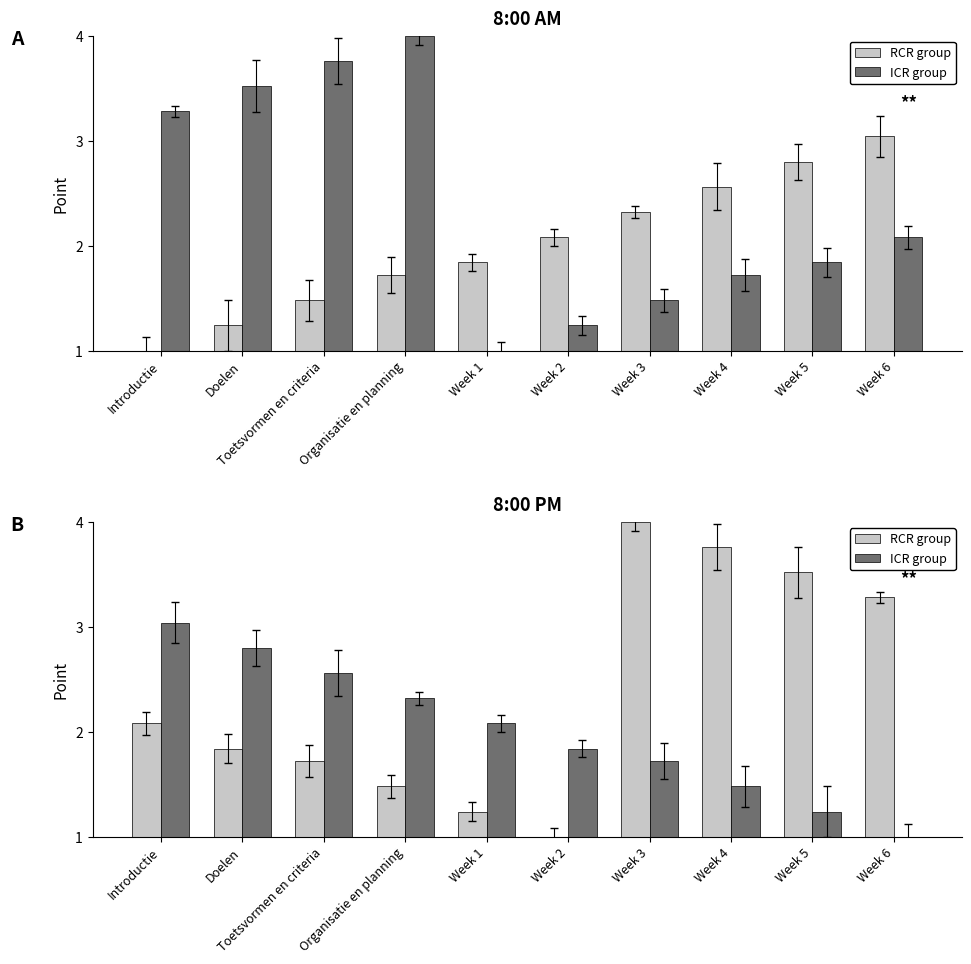

What is the label of the 4th bar from the right?

Week 3